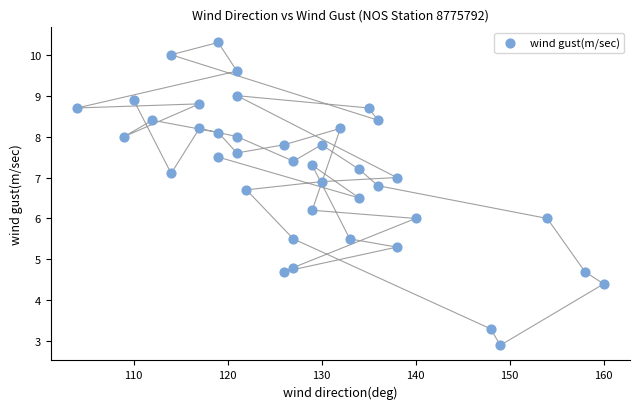

What is the range of Y values (max minus min)?

7.4